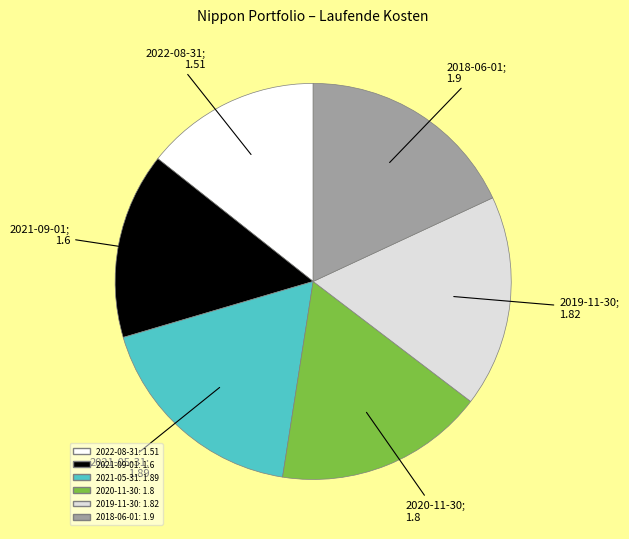

Is there a majority slice in this chart?

No